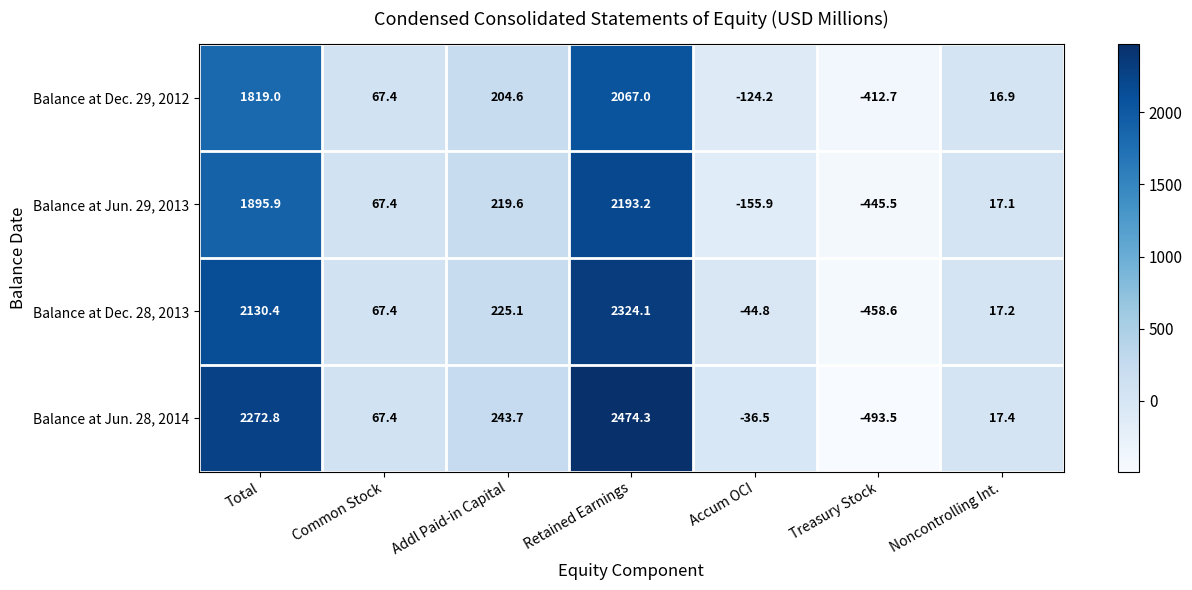

What is the sum of all Balance at Dec. 29, 2012 values?

3638.0